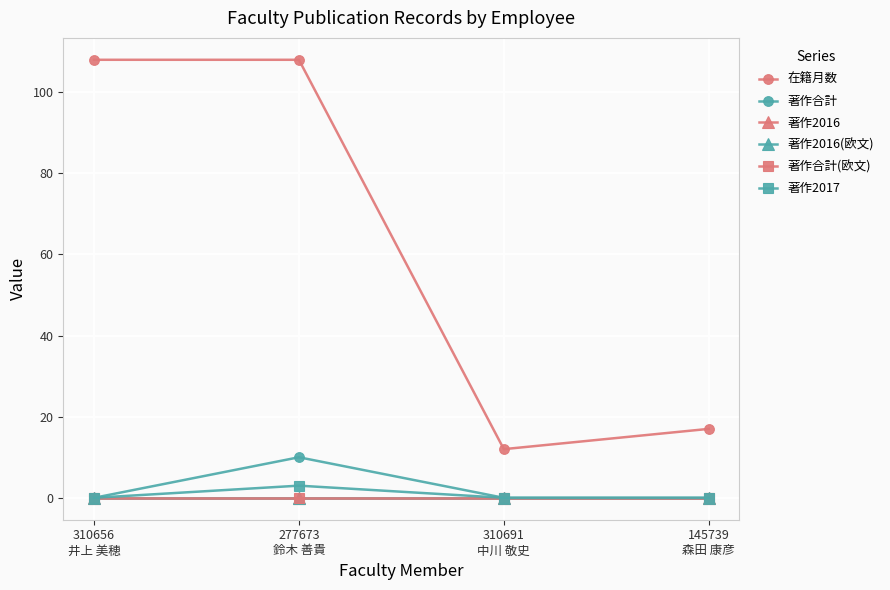

Is this an area chart (filled region under the line)?

No